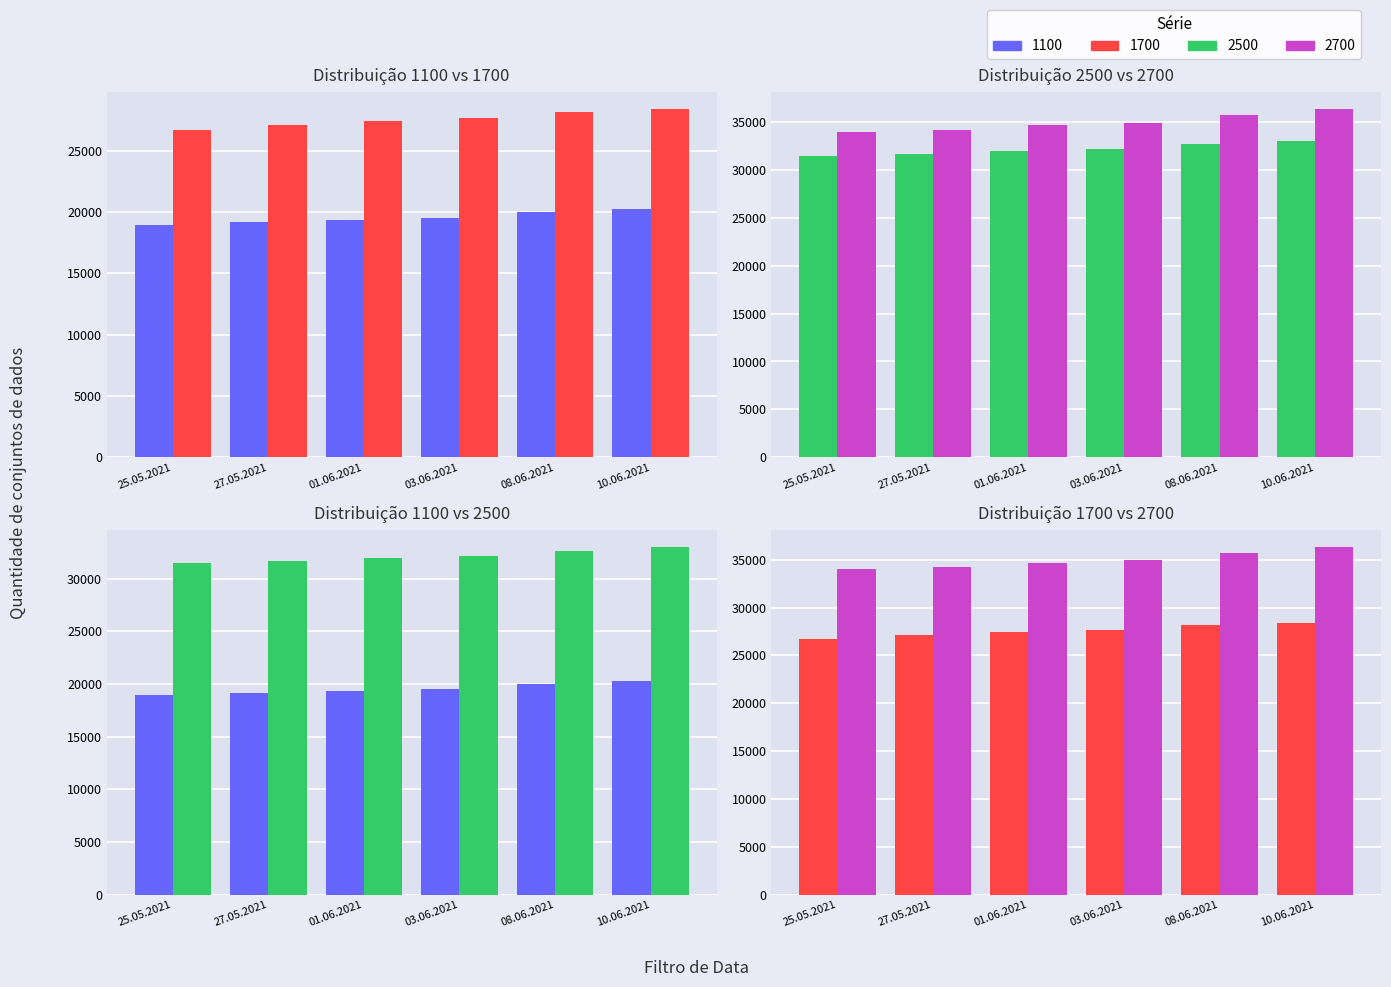

Rank the series by their maximum value, from lowest to highest.

1100, 1700, 2500, 2700